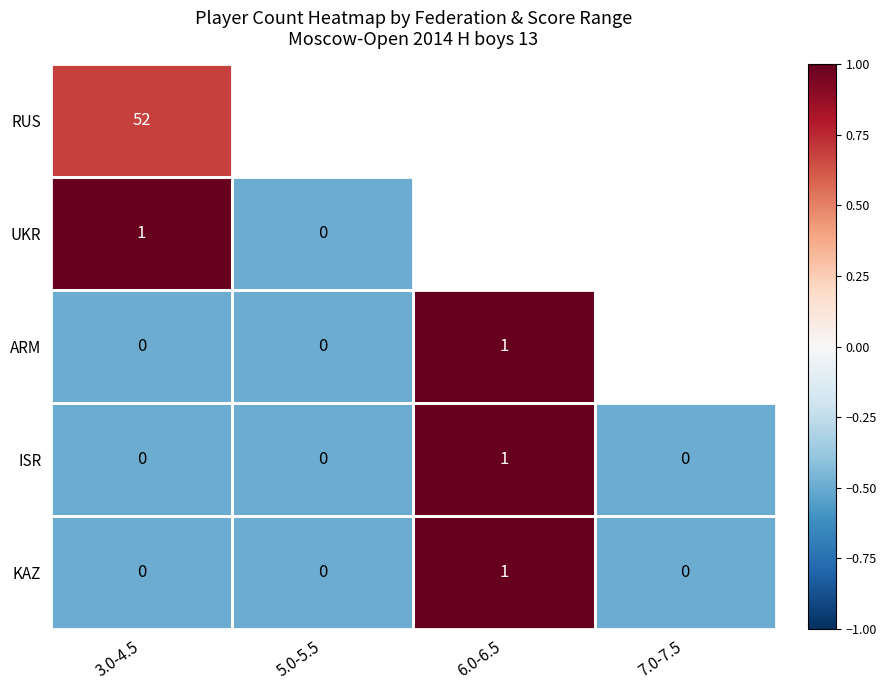

At which category does the chart reach its peak across all series?

3.0-4.5